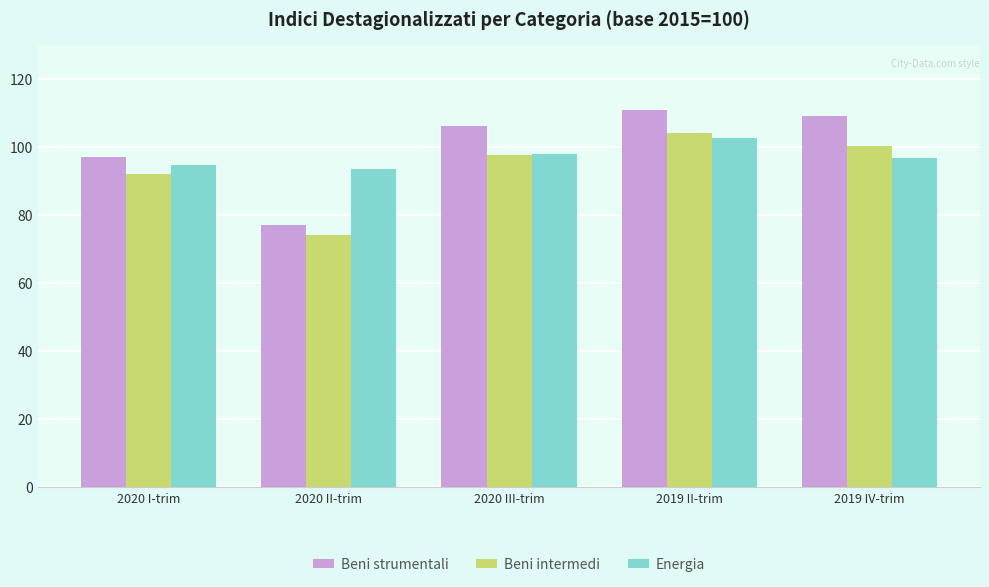

Reading left to right, transcribe all the data shown in this chart.

Beni strumentali: 2020 I-trim=97.0	2020 II-trim=77.0	2020 III-trim=106.3	2019 II-trim=110.8	2019 IV-trim=109.0
Beni intermedi: 2020 I-trim=92.2	2020 II-trim=74.1	2020 III-trim=97.7	2019 II-trim=104.0	2019 IV-trim=100.2
Energia: 2020 I-trim=94.6	2020 II-trim=93.6	2020 III-trim=97.9	2019 II-trim=102.6	2019 IV-trim=96.9